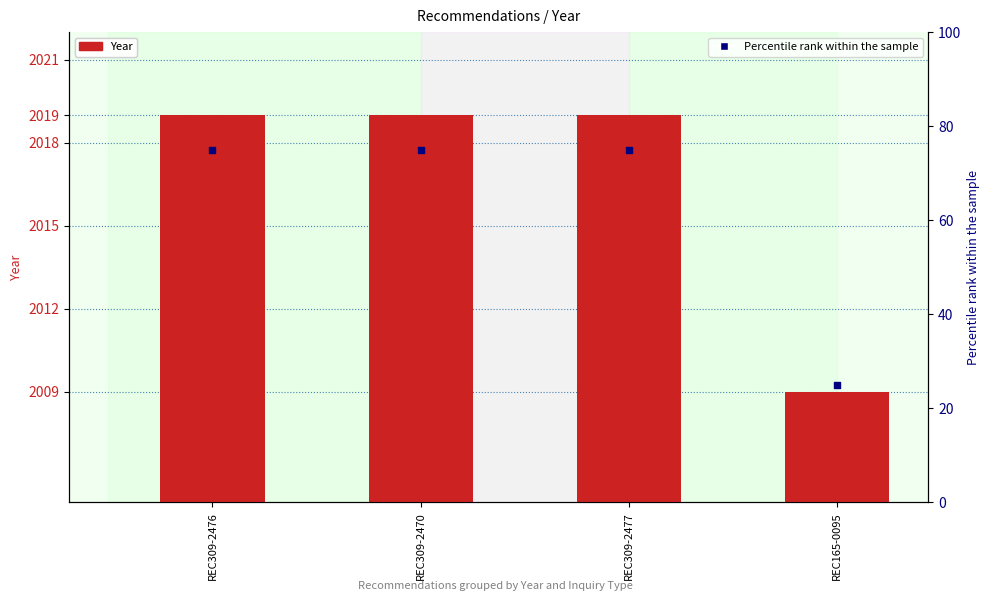

Which series has the largest Y range (max minus min)?

Percentile rank within sample